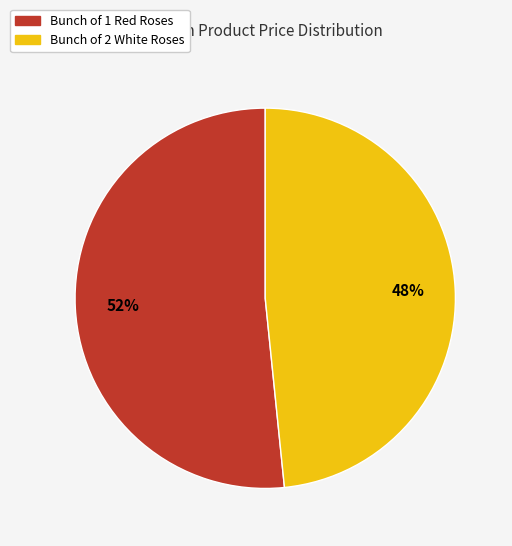

Which category has the smallest portion of the pie?

Bunch of 2 White Roses